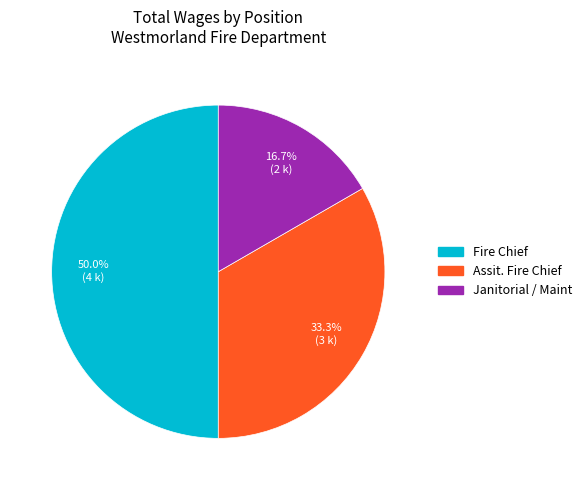

Which slice is the largest?

Fire Chief